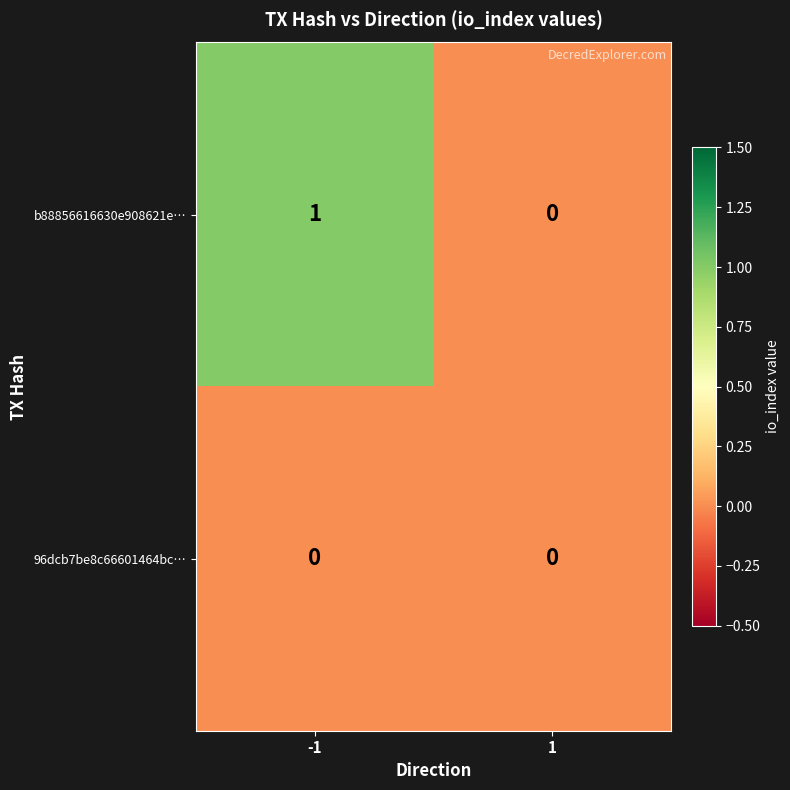

At -1, list the series in order from largest to smallest.

b88856616630e908621e…, 96dcb7be8c66601464bc…